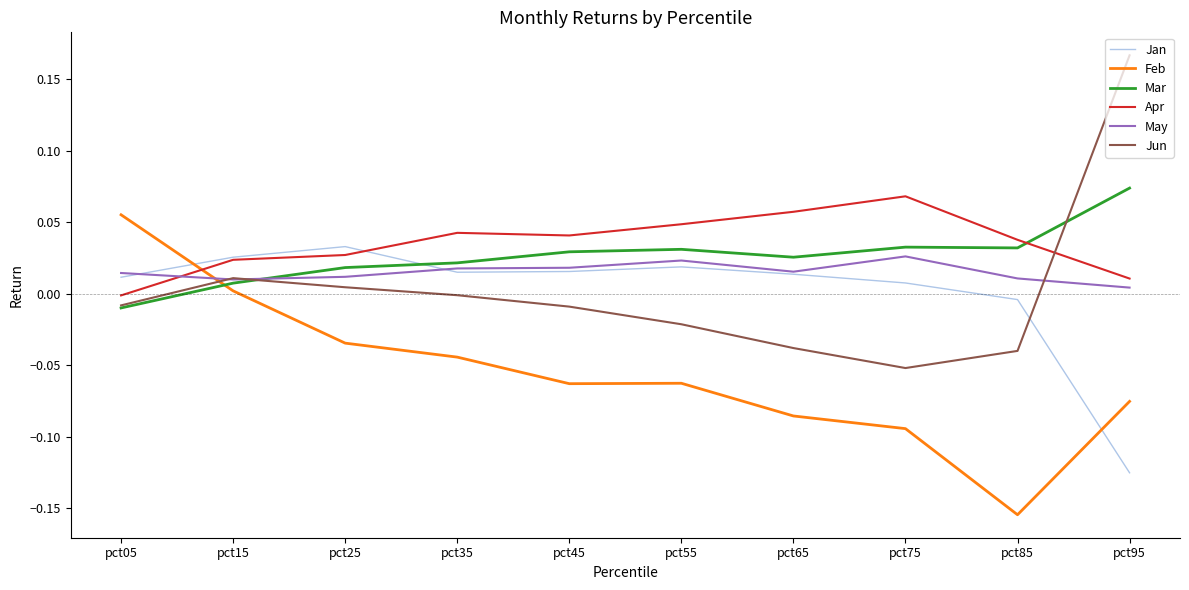

Rank the series by their maximum value, from lowest to highest.

May, Jan, Feb, Apr, Mar, Jun